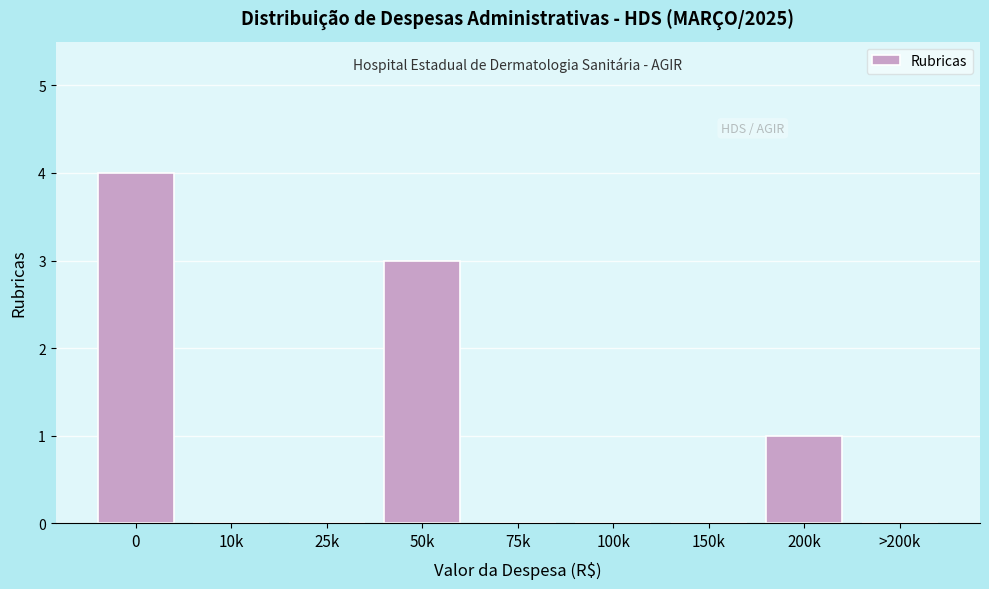

Reading left to right, list all the values displayed in this chart.

0=4	10k=0	25k=0	50k=3	75k=0	100k=0	150k=0	200k=1	>200k=0